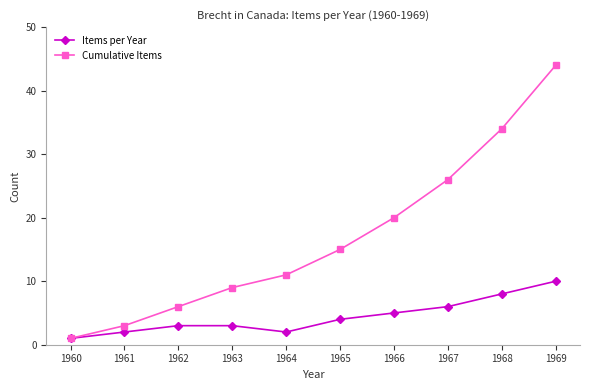

Rank the series at 1963 from lowest to highest value.

Items per Year, Cumulative Items